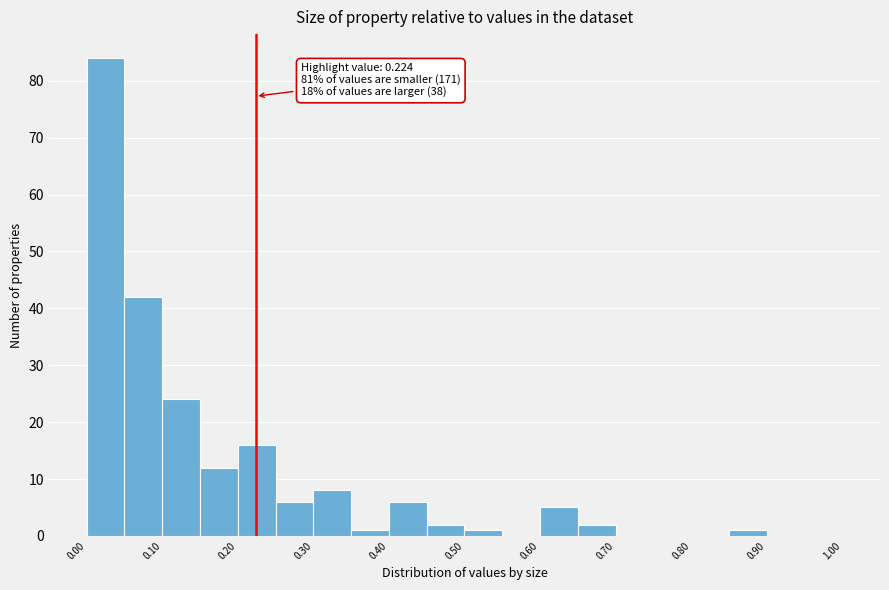

Over which range of the x-axis is the bar tallest?

0.00 to 0.05